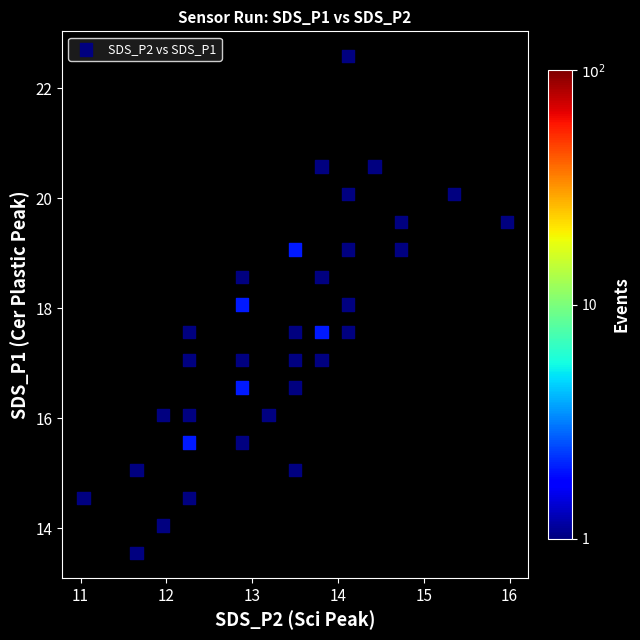

What is the range of Y values (max minus min)?

9.0